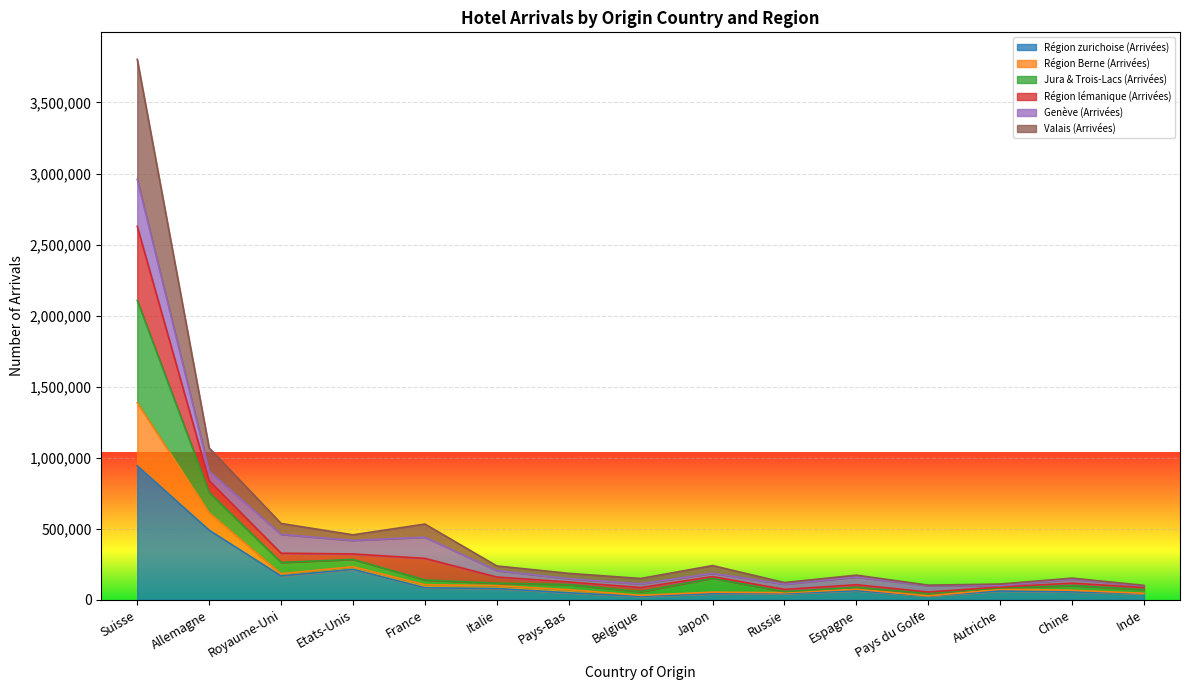

True or false: Région Berne (Arrivées) and Jura & Trois-Lacs (Arrivées) intersect in this chart.

False